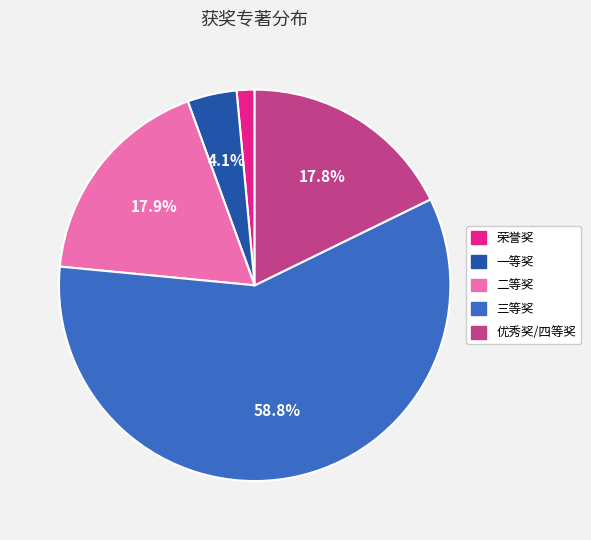

How many slices are in this pie chart?

5